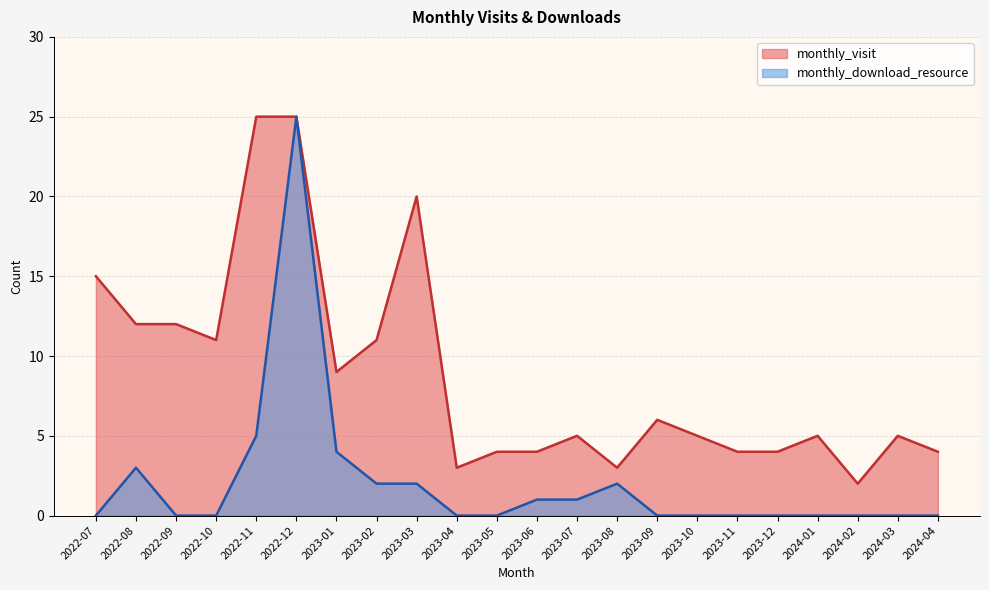

Reading left to right, transcribe all the data shown in this chart.

monthly_visit: 15	12	12	11	25	25	9	11	20	3	4	4	5	3	6	5	4	4	5	2	5	4
monthly_download_resource: 0	3	0	0	5	25	4	2	2	0	0	1	1	2	0	0	0	0	0	0	0	0